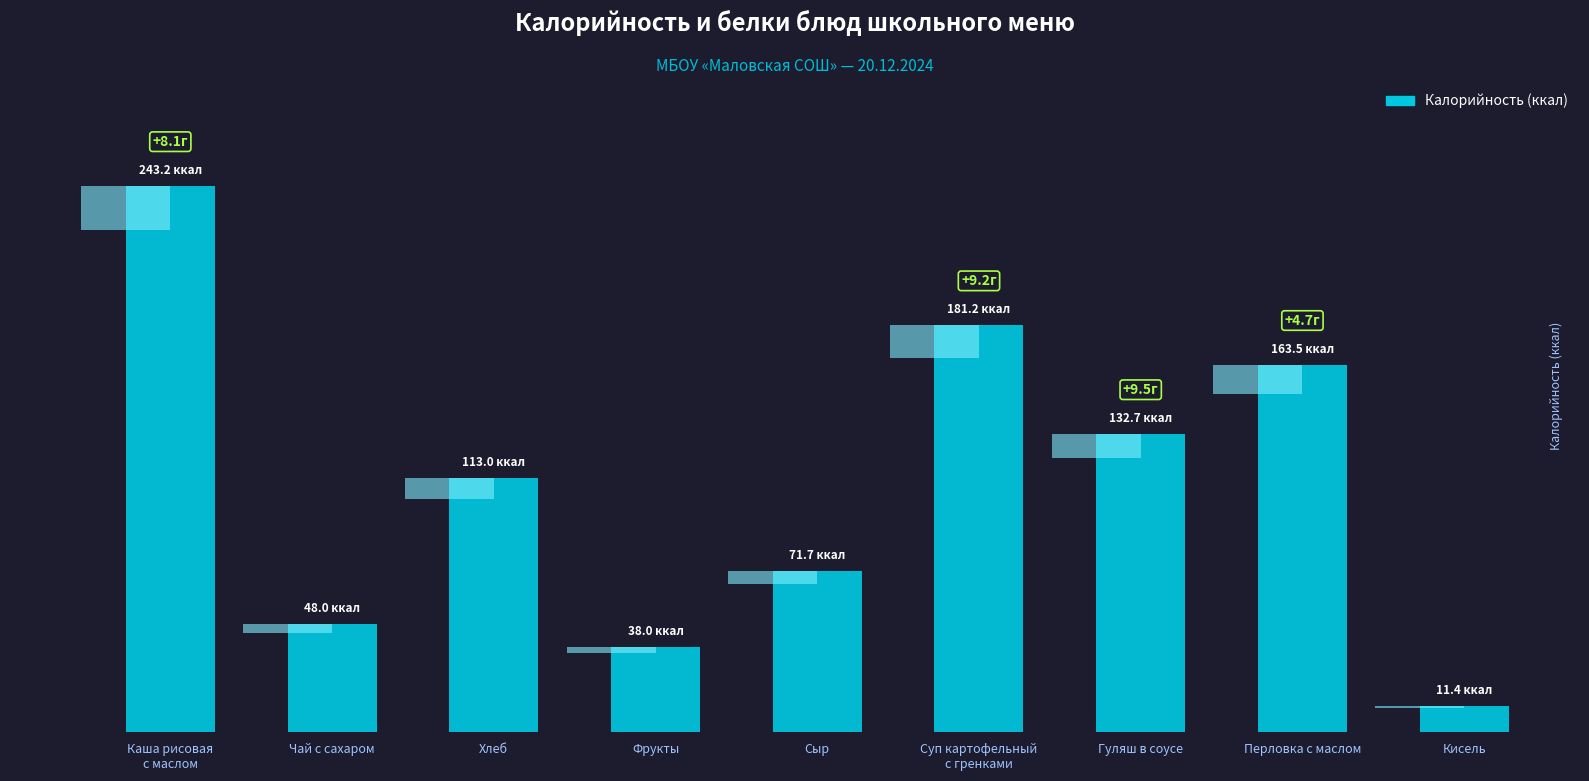

Which has a higher value, Чай с сахаром or Хлеб?

Хлеб